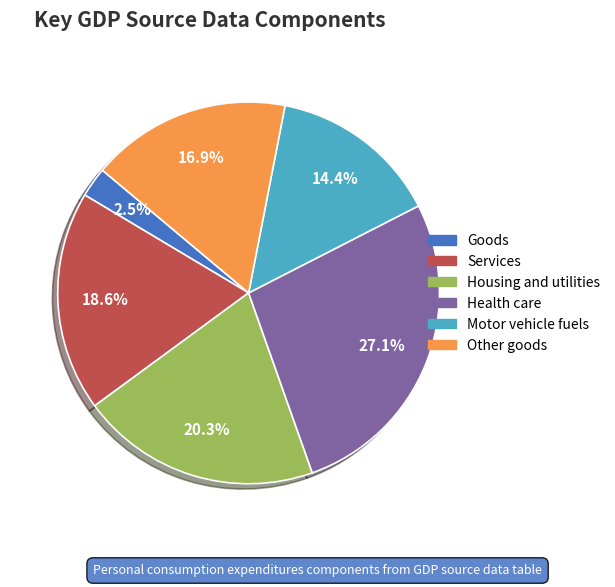

Is it true that Health care is 27% of the pie?

True